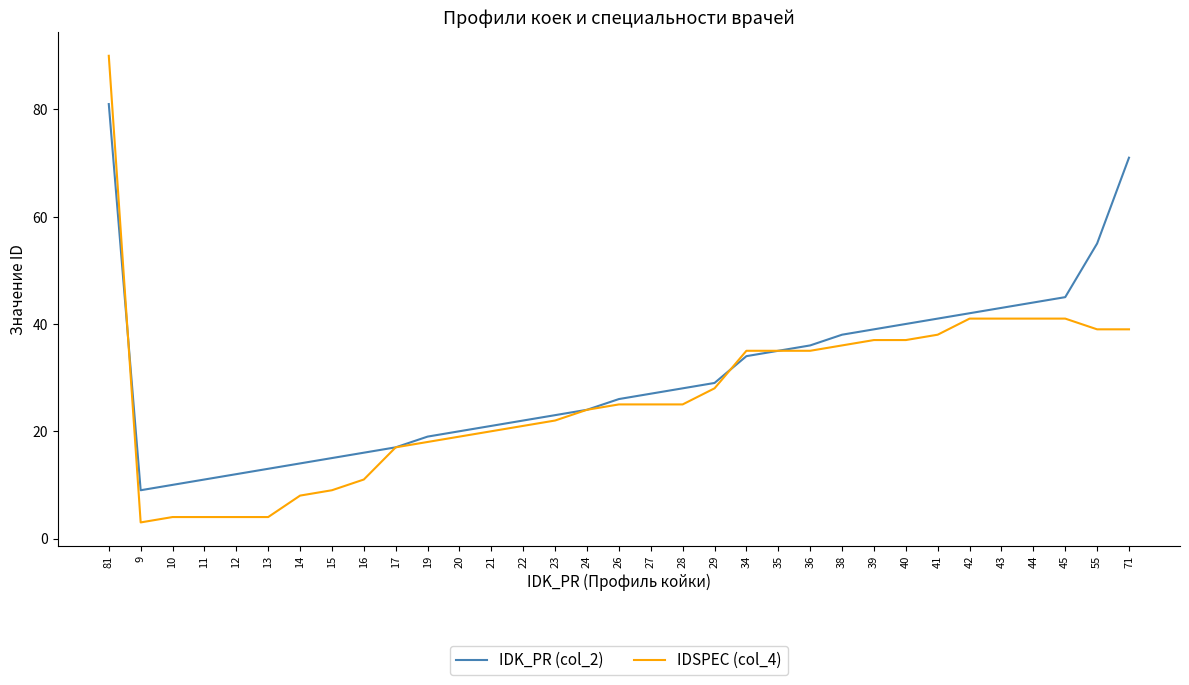

Does the chart have visible grid lines?

No